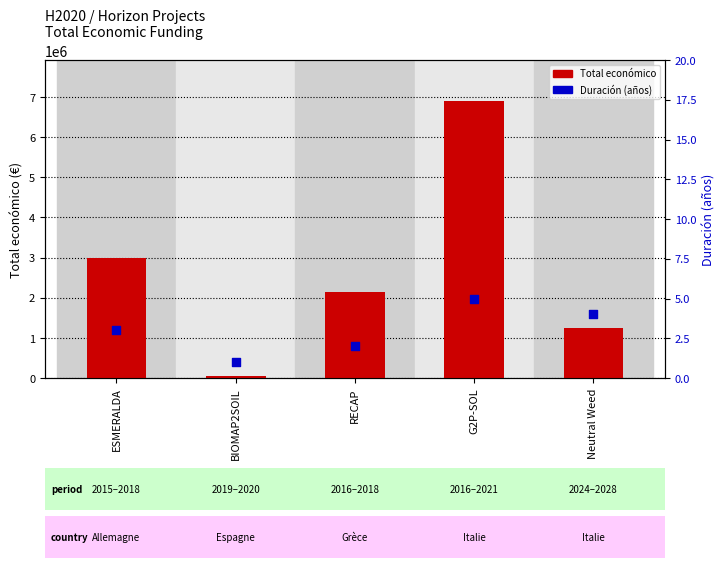

What is the total value across all series at BIOMAP2SOIL?

50001